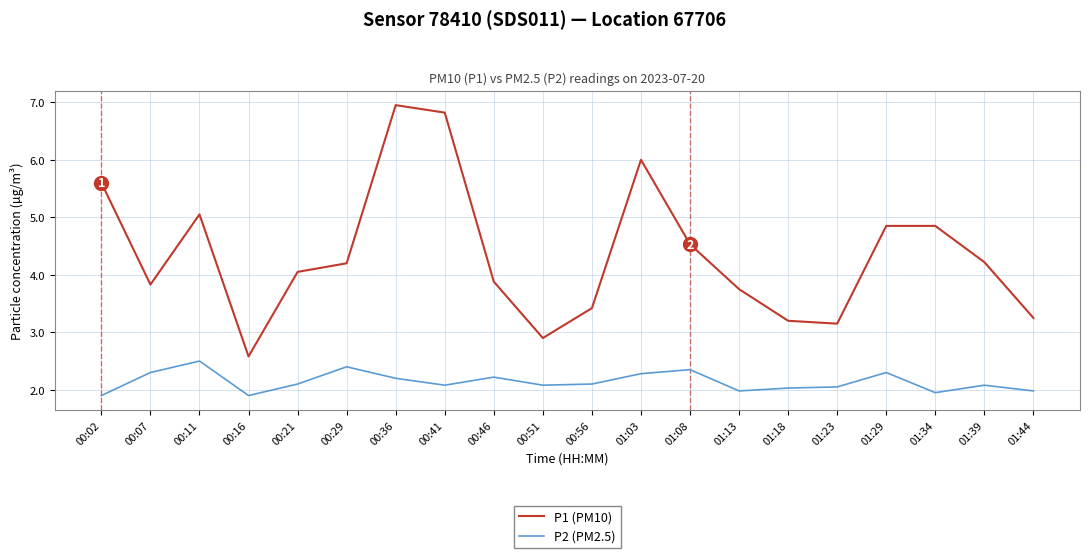

True or false: P2 (PM2.5) has more than 2 interior local peaks.

True